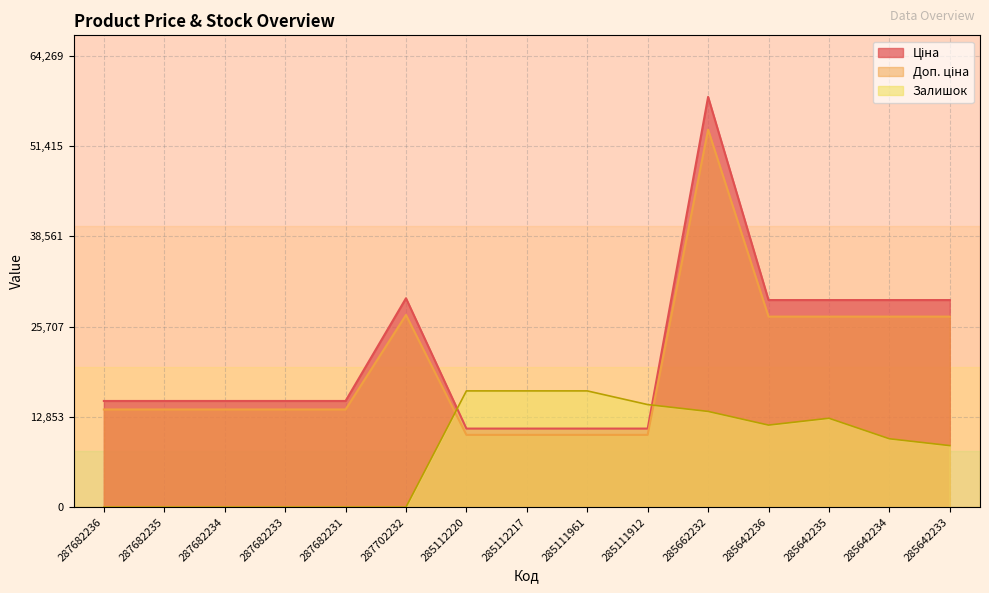

Where is Ціна nearest to the value 34807?

287702232